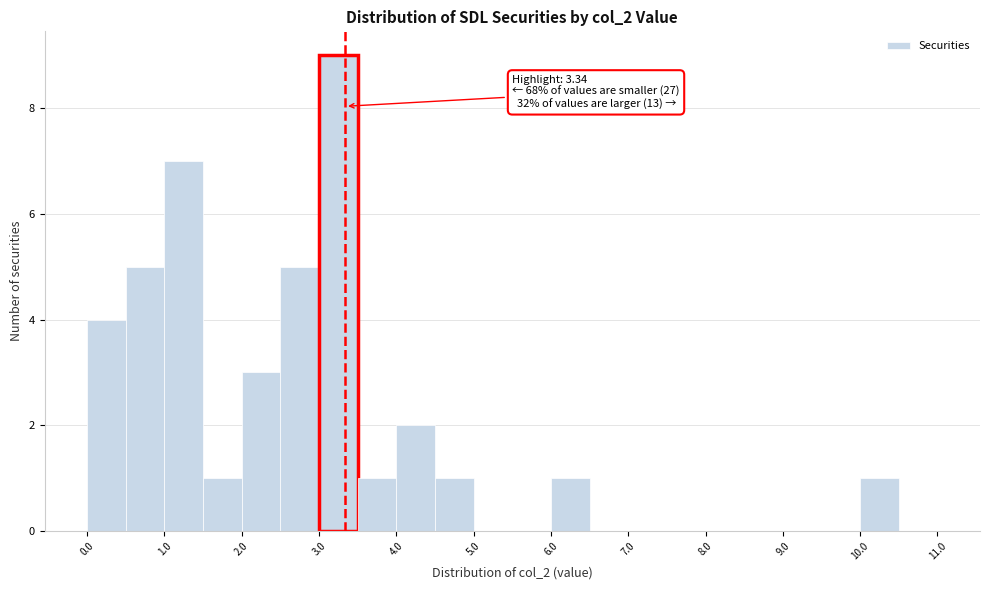

Which range on the x-axis has the tallest bar?

3.0 to 3.5